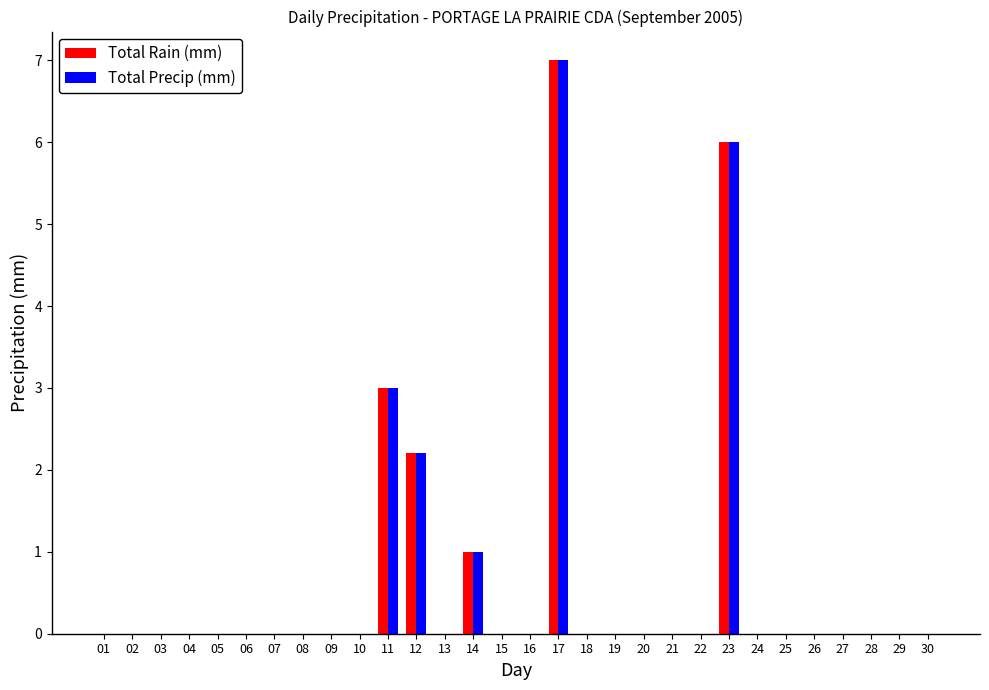

Is the value of Total Precip (mm) at 11 greater than the value of Total Rain (mm) at 13?

Yes